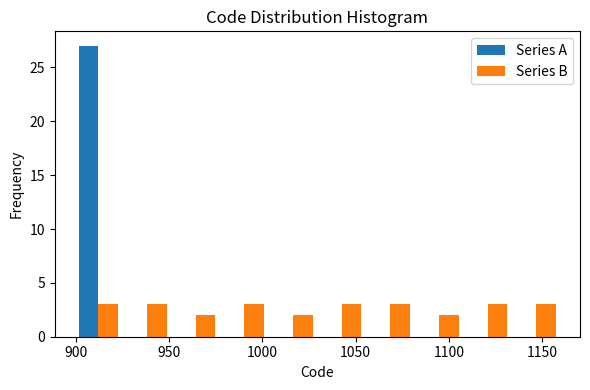

What is the height of the Series A bar covering 900 to 925 on the x-axis? Neither the bar edges nor the heights are printed on the chart, so give them approximately, as read against the axes.

27